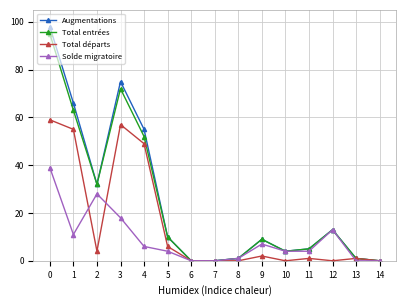

Reading left to right, list all the values displayed in this chart.

Augmentations: 98	66	32	75	55	10	0	0	1	9	4	5	13	1	0
Total entrées: 95	63	32	72	52	10	0	0	1	9	4	5	13	1	0
Total départs: 59	55	4	57	49	6	0	0	0	2	0	1	0	1	0
Solde migratoire: 39	11	28	18	6	4	0	0	1	7	4	4	13	0	0